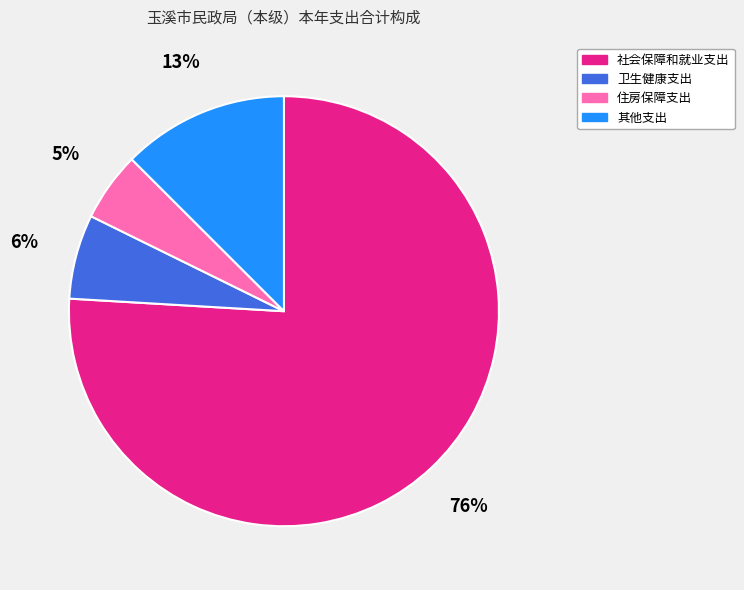

How many segments does this pie chart have?

4